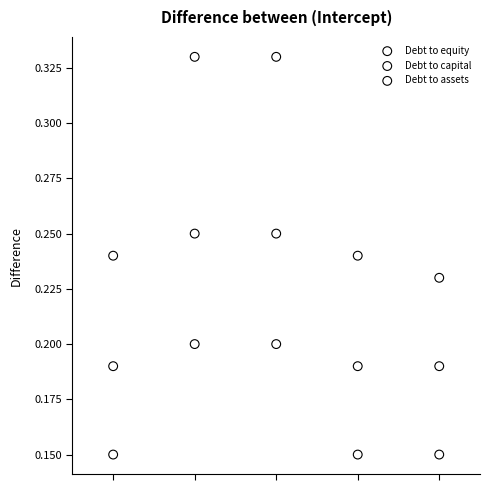

What are all the series names shown in the legend?

Debt to equity, Debt to capital, Debt to assets